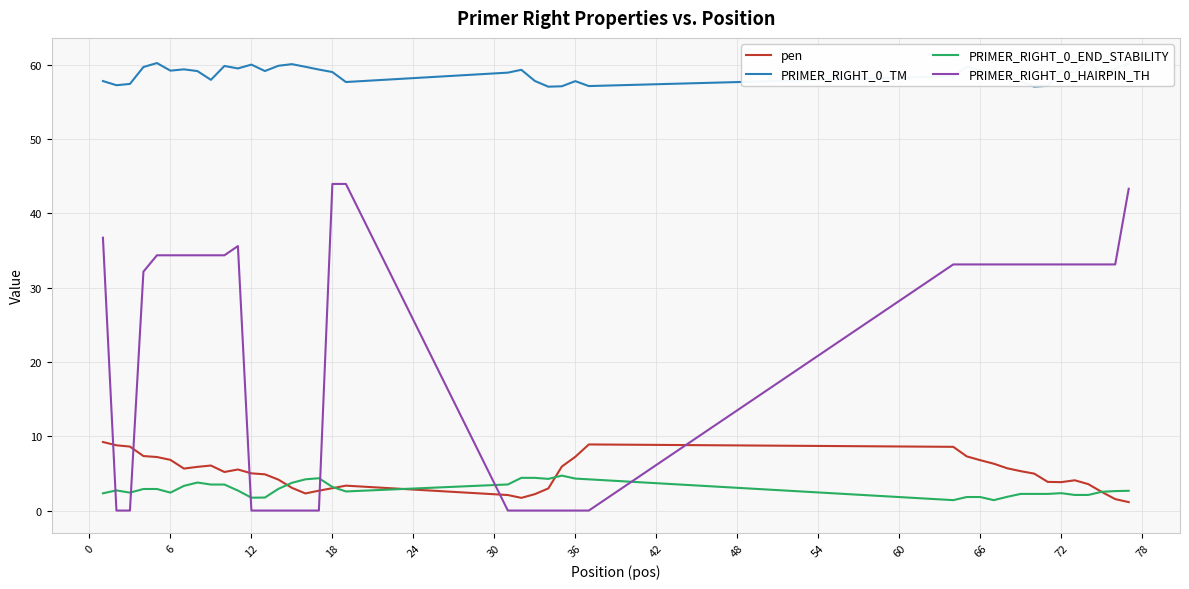

What is the lowest value of the PRIMER_RIGHT_0_END_STABILITY series?

1.4